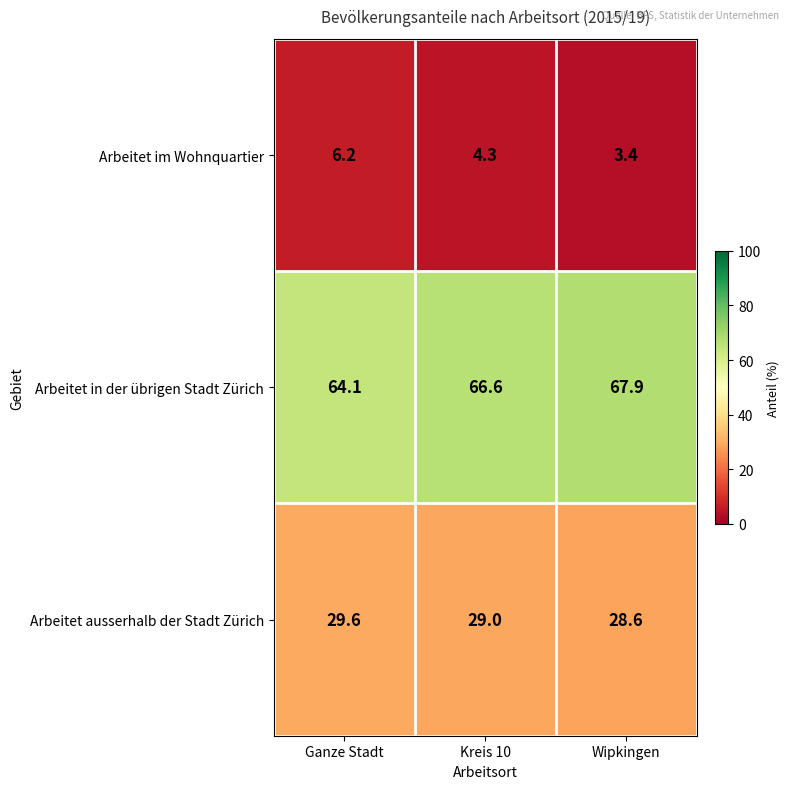

At how many categories does at least one series exceed 59?

3